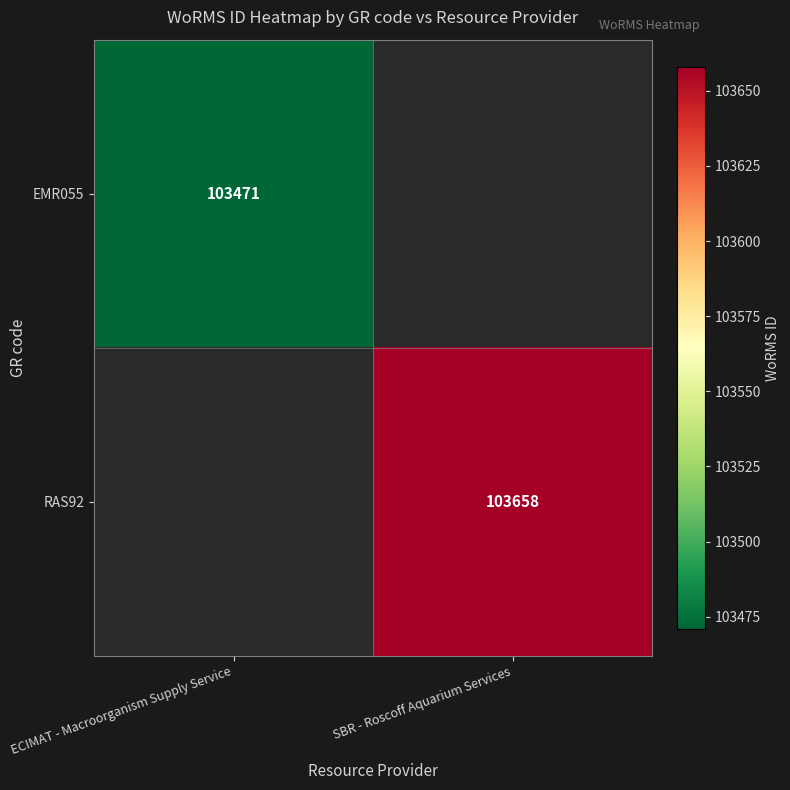

The EMR055 series shows 103471 at ECIMAT - Macroorganism Supply Service. True or false?

True